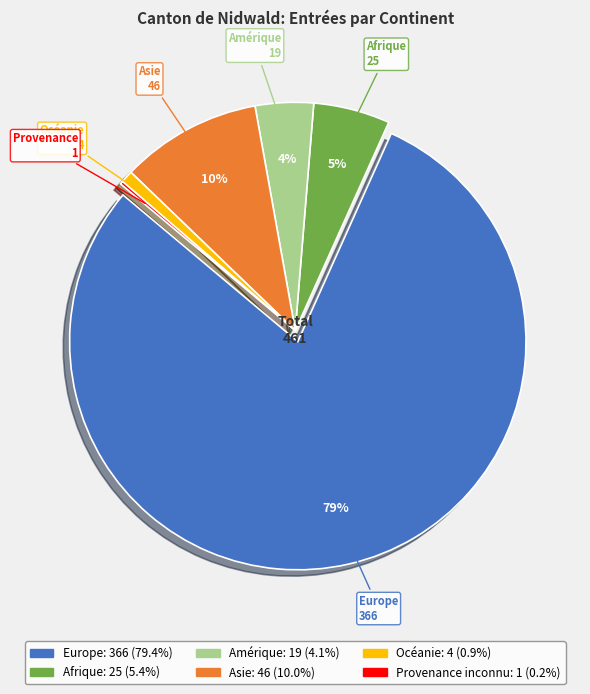

Is there a majority slice in this chart?

Yes